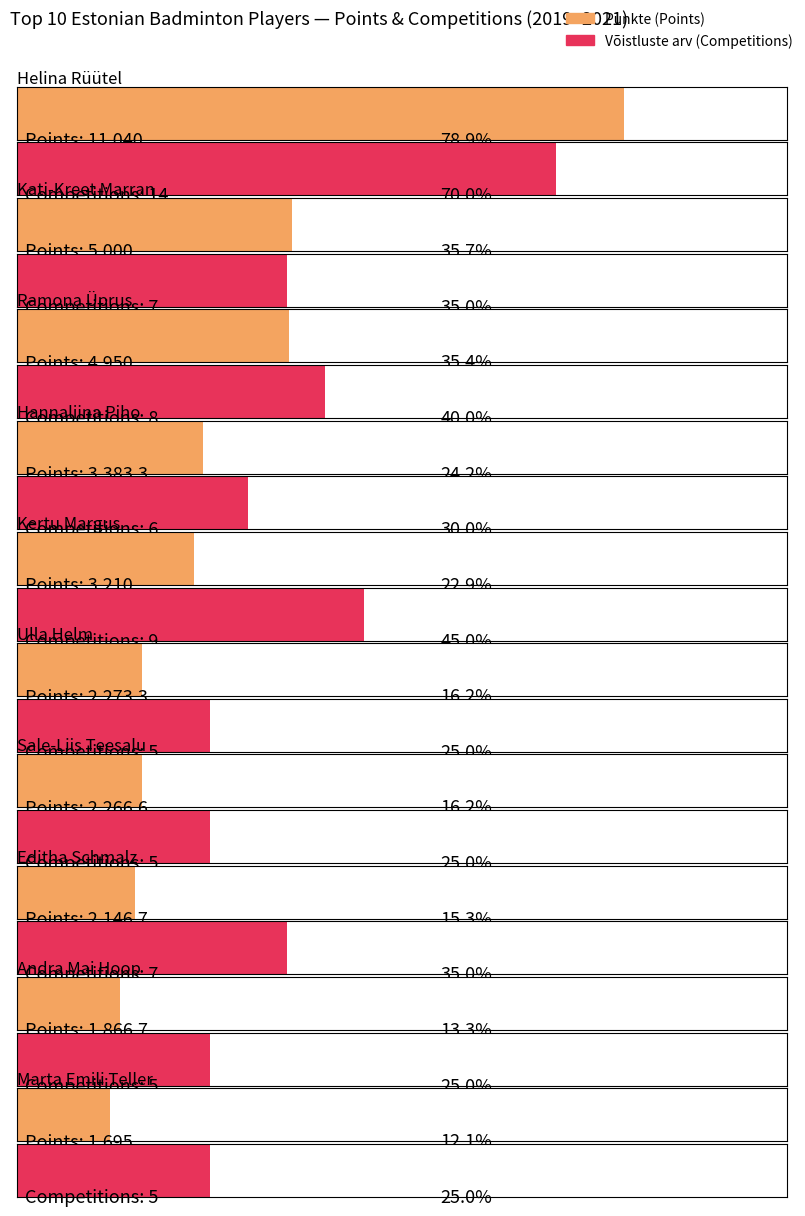

Which series changed the most between Helina Rüütel and Kati-Kreet Marran?

Punkte